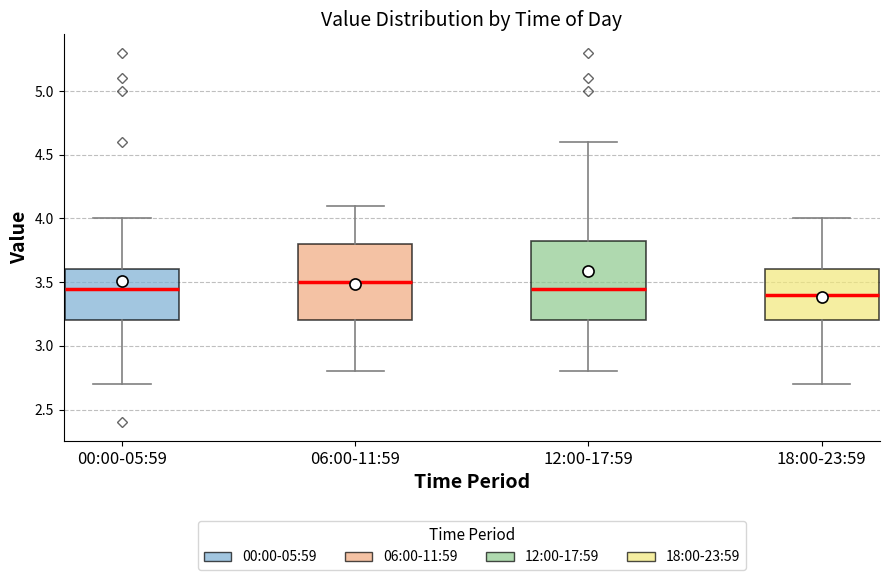

Reading left to right, read every box against the y-axis: the position of its median line, the range the box covers, and the ends of its whiskers. The values are not printed on the chart, so give them approximately, as read against the axis.

00:00-05:59: median 3.45, box 3.20 to 3.60, whiskers 2.70 to 4.00
06:00-11:59: median 3.50, box 3.20 to 3.80, whiskers 2.80 to 4.10
12:00-17:59: median 3.45, box 3.20 to 3.85, whiskers 2.80 to 4.60
18:00-23:59: median 3.40, box 3.20 to 3.60, whiskers 2.70 to 4.00